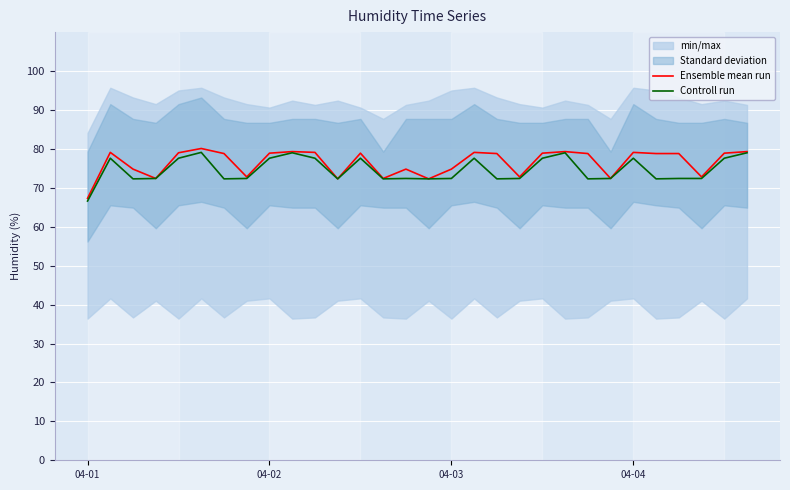

The value of Controll run at 20 is 77.6. True or false?

True